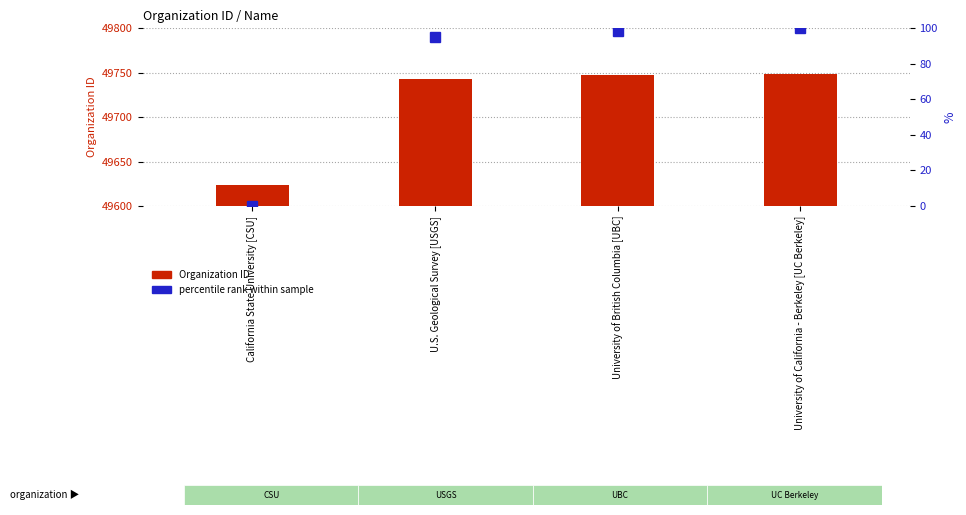

What is the total value across all series at University of British Columbia [UBC]?

49845.4